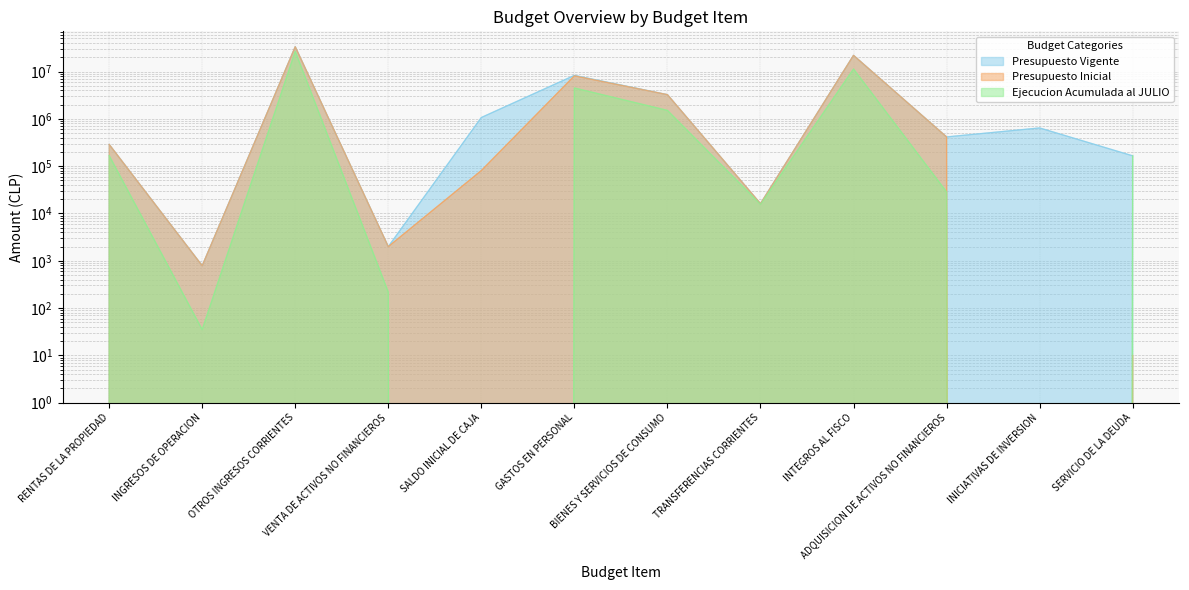

The Ejecucion Acumulada al JULIO series shows 14912436 at INICIATIVAS DE INVERSION. True or false?

False